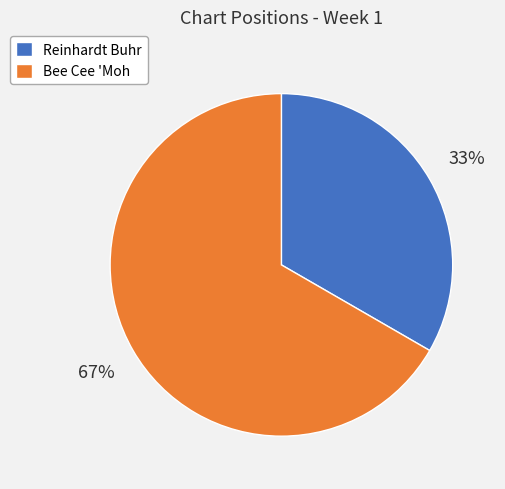

Which has a higher value, Reinhardt Buhr or Bee Cee 'Moh?

Bee Cee 'Moh